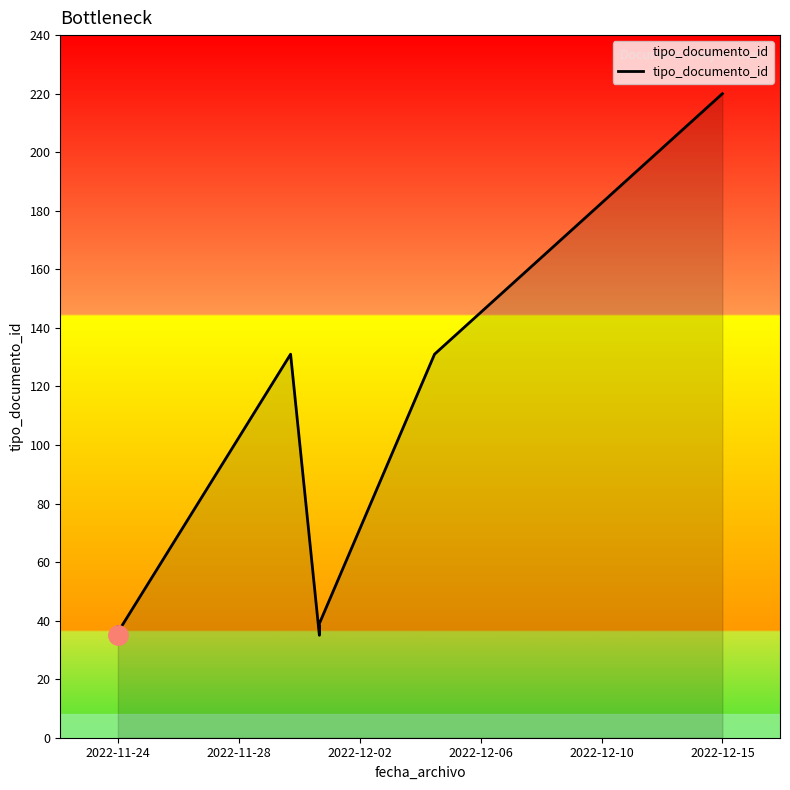

What is the smallest value displayed?

35